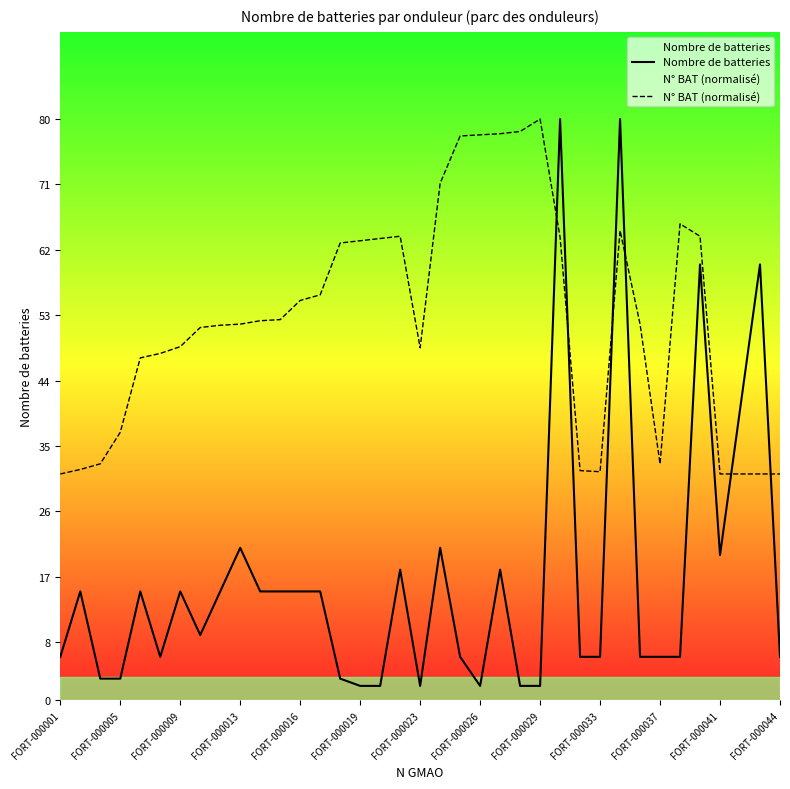

How many intersections are there between Nombre de batteries and N° BAT (normalisé)?

6